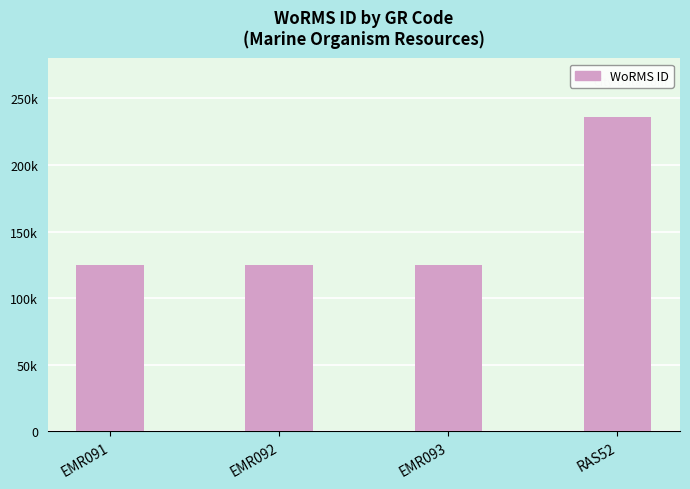

Does the chart contain stacked bars?

No